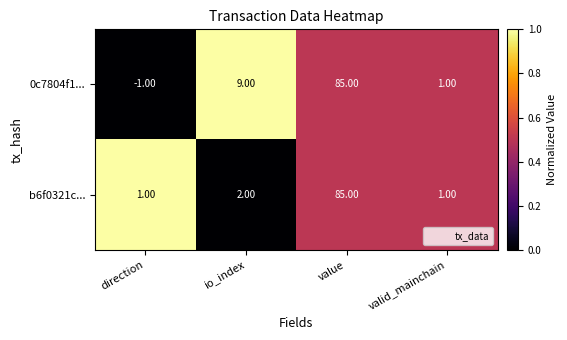

Where is 0c7804f1... nearest to the value 42?

io_index